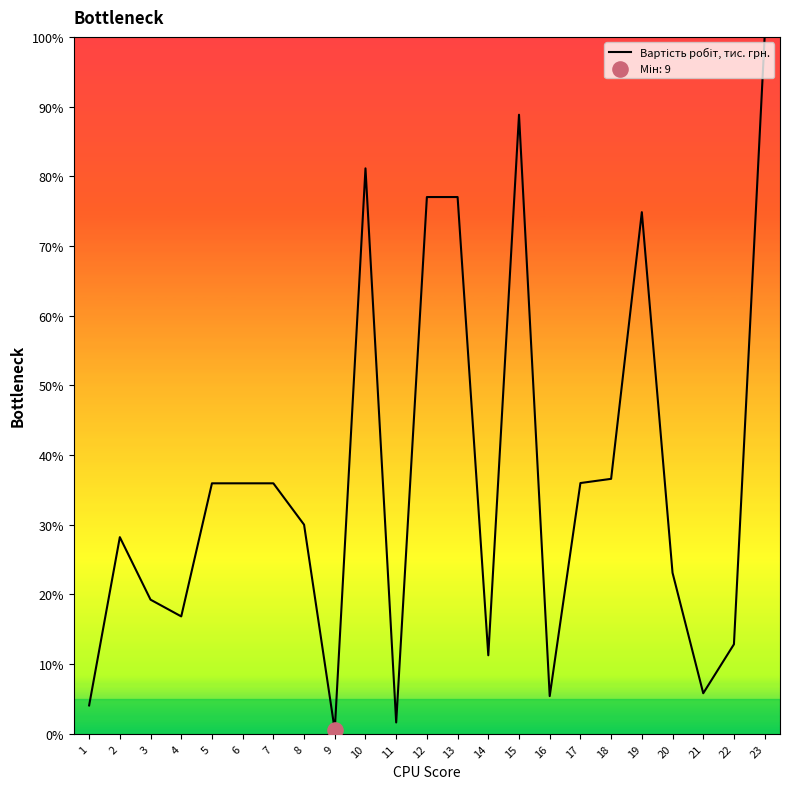

Between 8 and 13, which is larger?

13